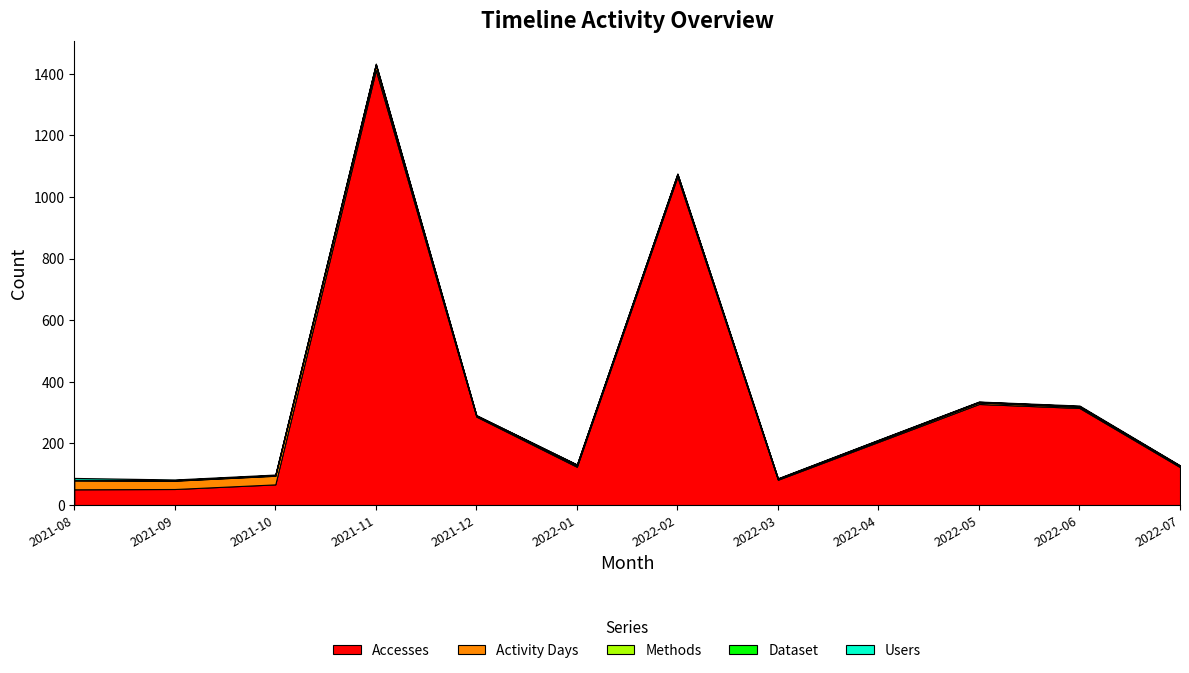

Reading right to left, extract all data points from this chart.

Accesses: 2022-07=123	2022-06=315	2022-05=328	2022-04=205	2022-03=82	2022-02=1066	2022-01=124	2021-12=287	2021-11=1412	2021-10=67	2021-09=52	2021-08=51
Activity Days: 2022-07=3	2022-06=4	2022-05=5	2022-04=4	2022-03=2	2022-02=7	2022-01=4	2021-12=2	2021-11=16	2021-10=28	2021-09=27	2021-08=29
Methods: 2022-07=1	2022-06=1	2022-05=1	2022-04=1	2022-03=1	2022-02=1	2022-01=2	2021-12=1	2021-11=2	2021-10=1	2021-09=1	2021-08=1
Dataset: 2022-07=1	2022-06=1	2022-05=1	2022-04=1	2022-03=1	2022-02=1	2022-01=1	2021-12=1	2021-11=1	2021-10=1	2021-09=1	2021-08=1
Users: 2022-07=1	2022-06=2	2022-05=1	2022-04=1	2022-03=1	2022-02=1	2022-01=1	2021-12=1	2021-11=2	2021-10=2	2021-09=2	2021-08=6